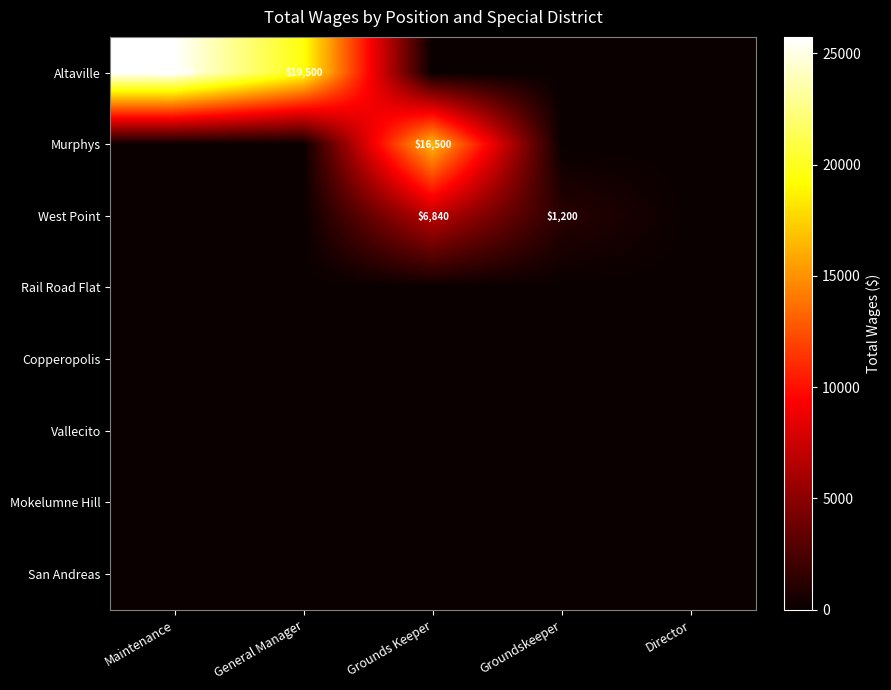

The West Point series shows 6840 at Grounds Keeper. True or false?

True